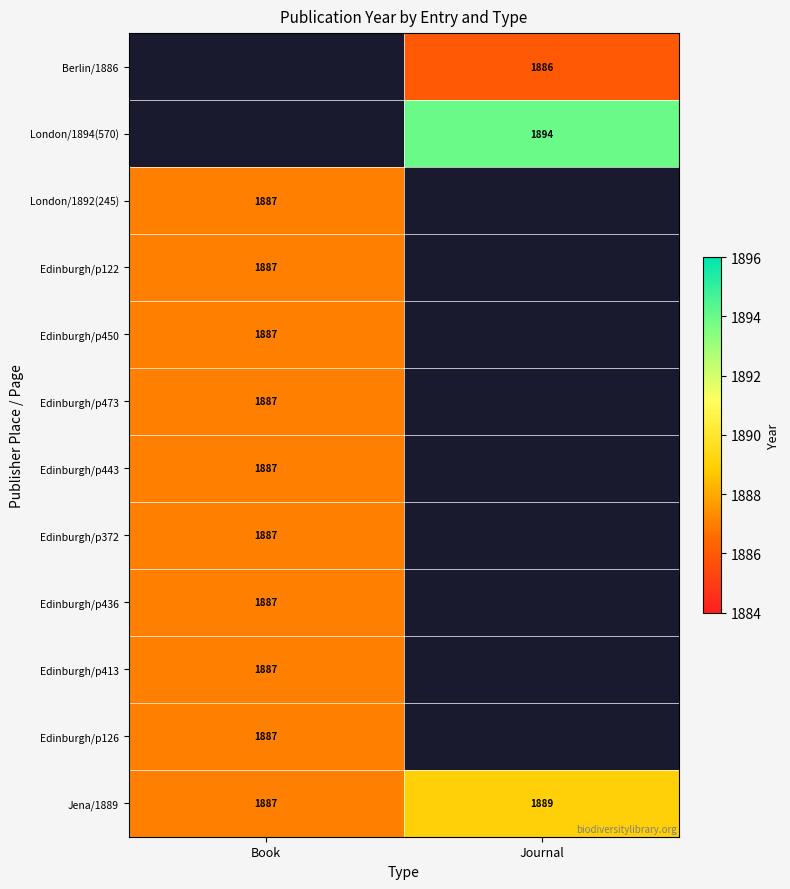

Is it true that Edinburgh/p372 equals 734 at Book?

False